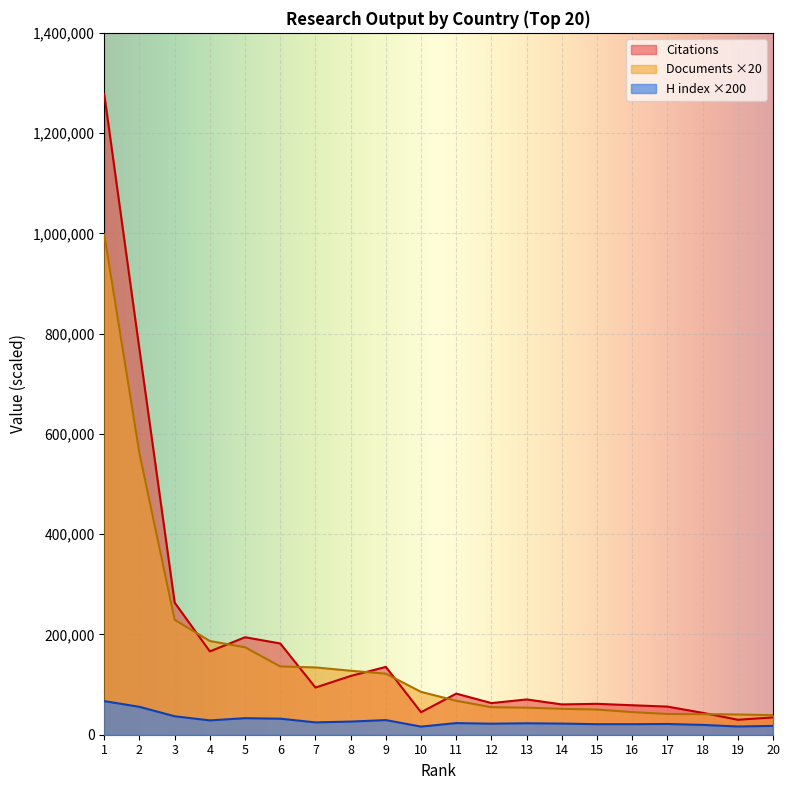

How many values in the H index series are below 23200?

10